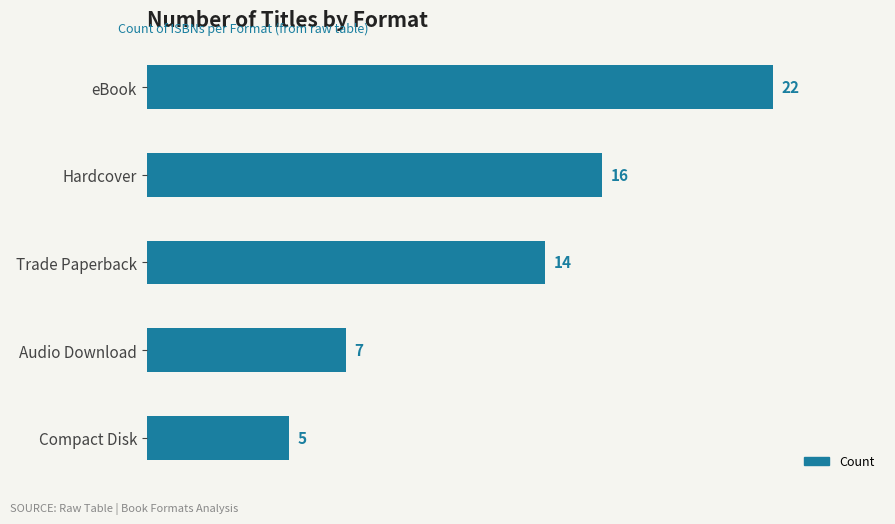

What is the sum of the values at Hardcover and Audio Download?

23